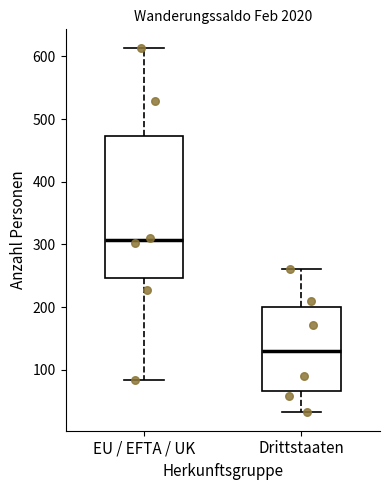

Reading left to right, read every box against the y-axis: the position of its median line, the range the box covers, and the ends of its whiskers. The values are not printed on the chart, so give them approximately, as read against the axis.

EU / EFTA / UK: median 310, box 250 to 470, whiskers 80 to 610
Drittstaaten: median 130, box 70 to 200, whiskers 30 to 260